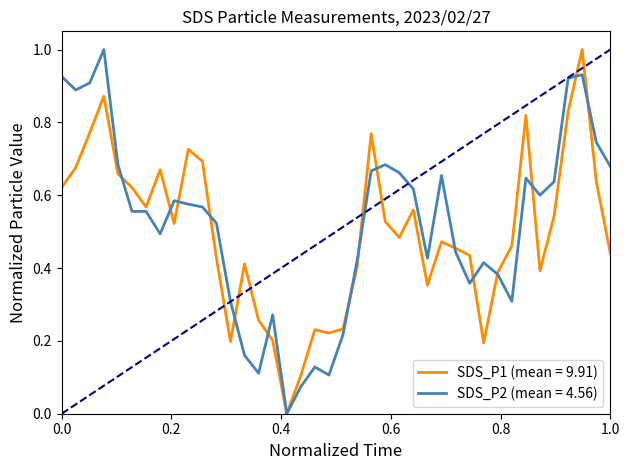

What is the maximum value shown in the chart?

1.0